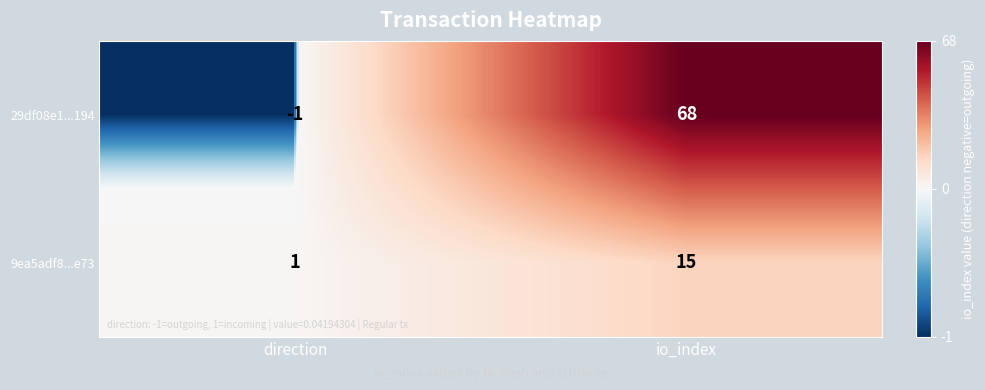

True or false: 9ea5adf8...e73 has a value of 1 at direction.

True